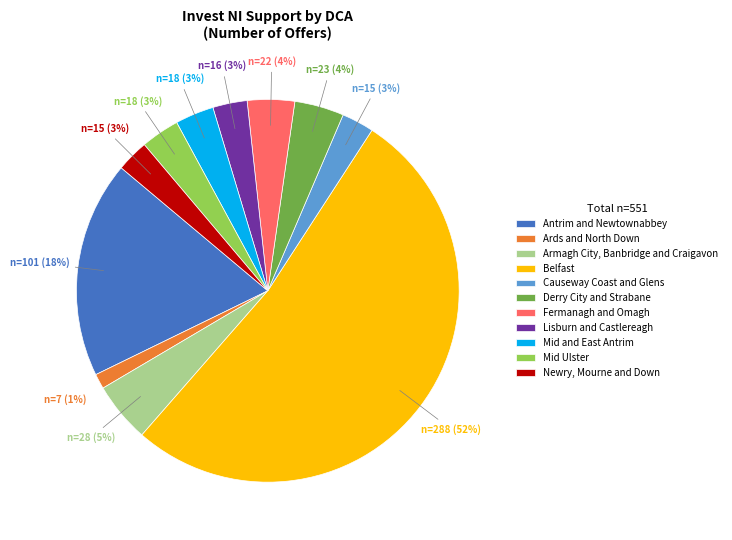

Which has a higher value, Fermanagh and Omagh or Armagh City, Banbridge and Craigavon?

Armagh City, Banbridge and Craigavon